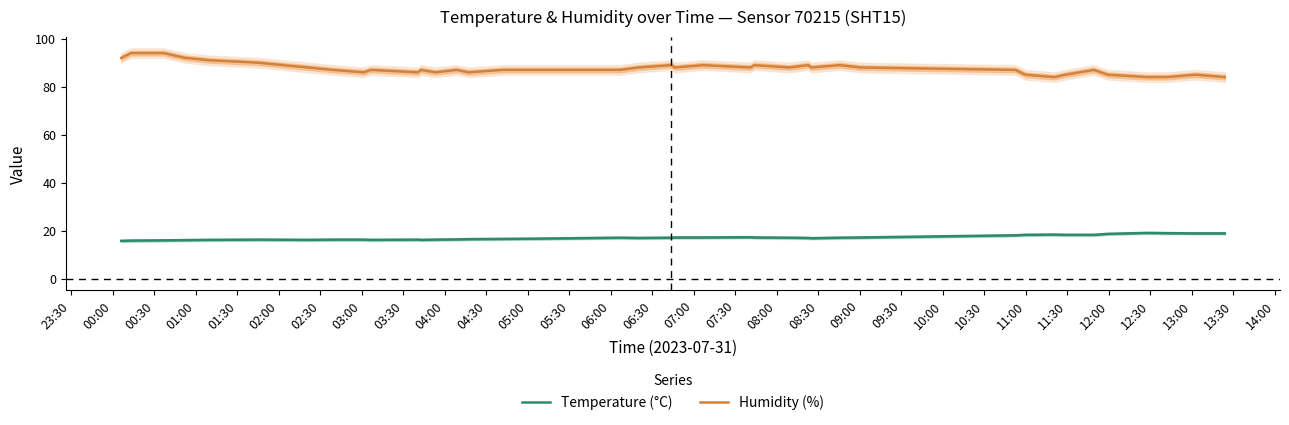

What is the maximum value for Temperature (°C)?

19.1